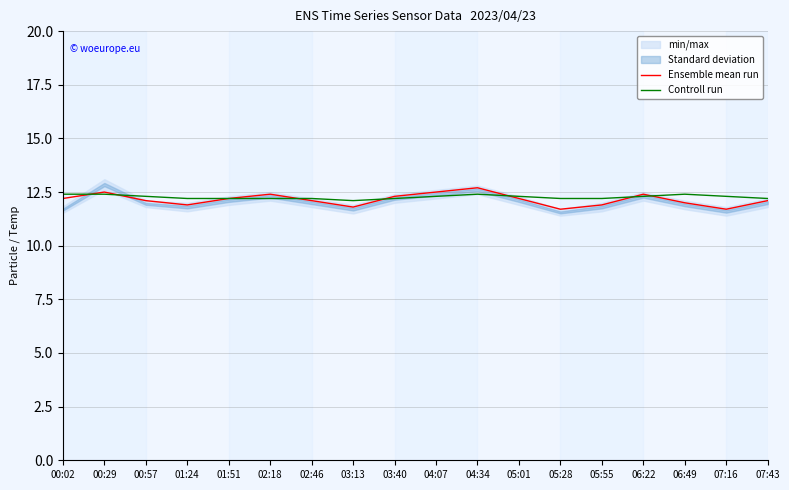

How many interior local valleys does the Controll run series have?

1